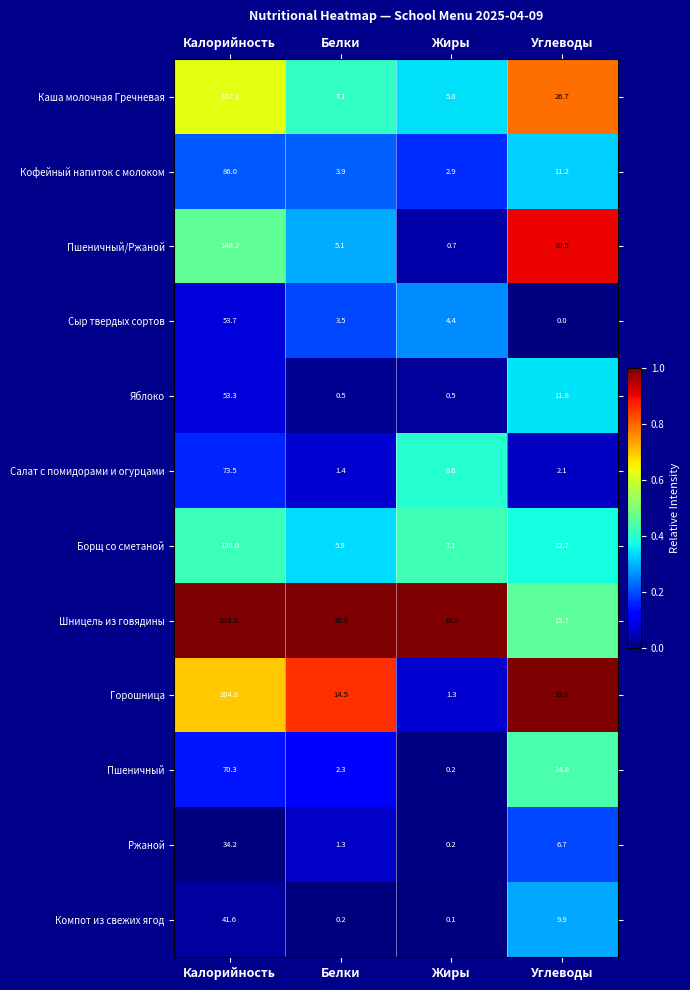

Which series has the widest spread of values?

Шницель из говядины